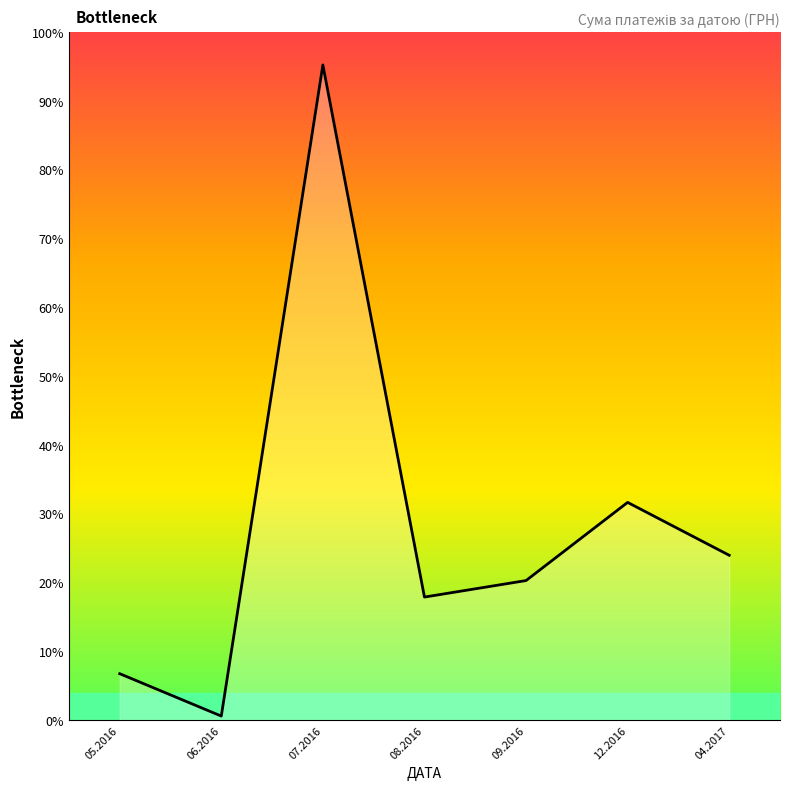

Which category has the lowest value across all series?

06.2016